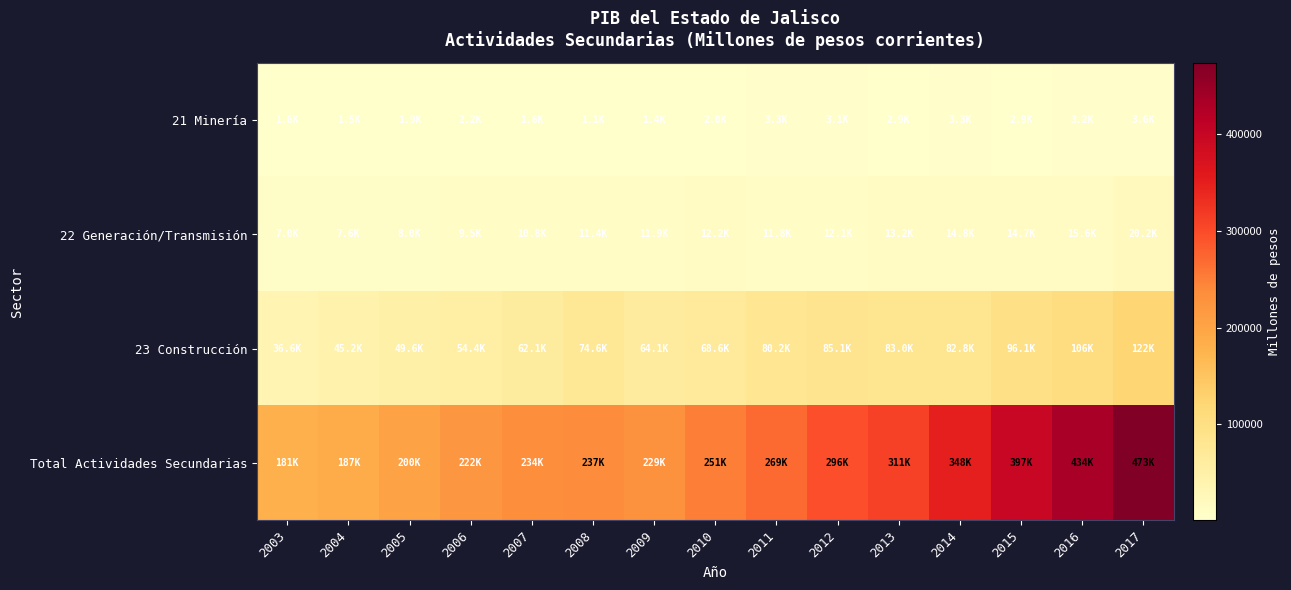

Which series has the largest total across all categories?

Total Actividades Secundarias